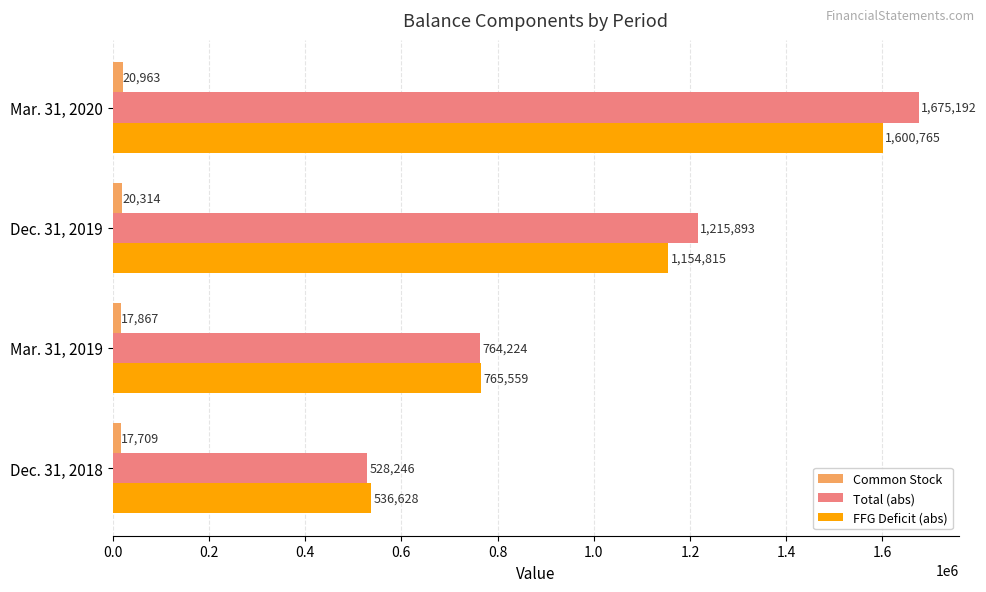

At which label does FFG Deficit (abs) reach its peak?

Mar. 31, 2020